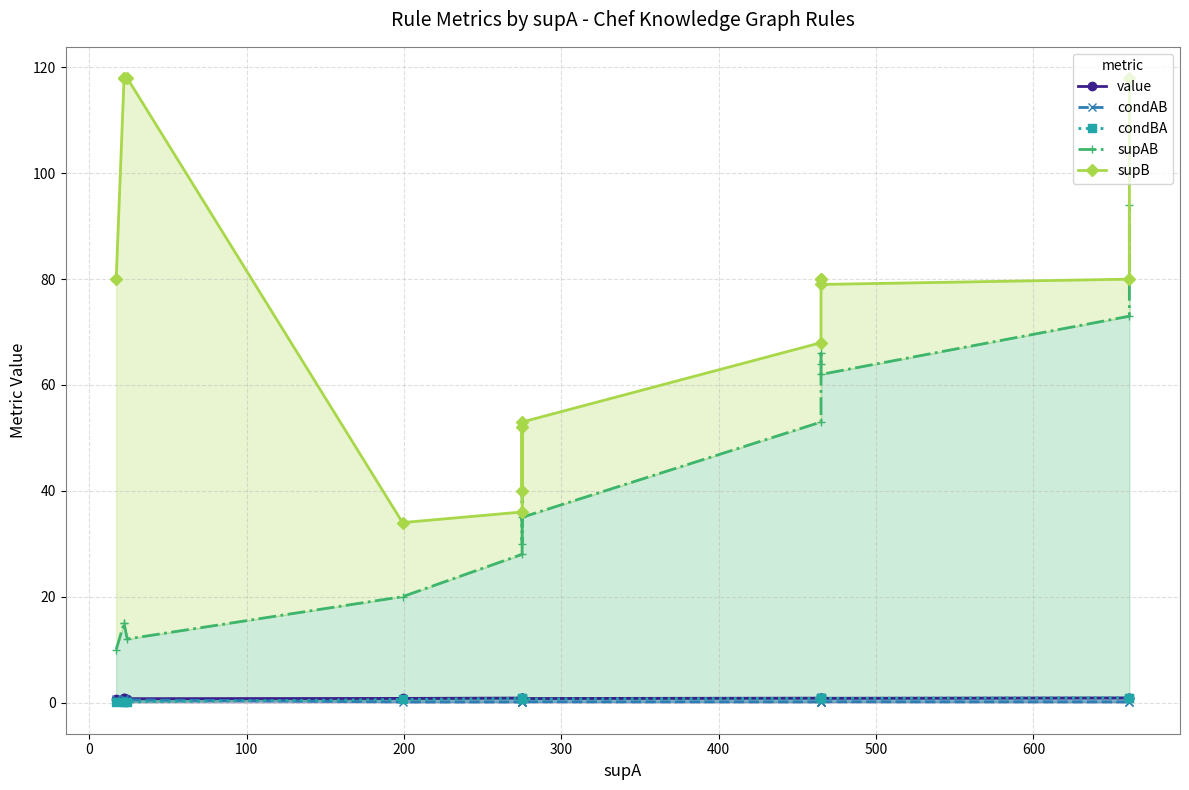

What is the maximum value for supB?

118.0